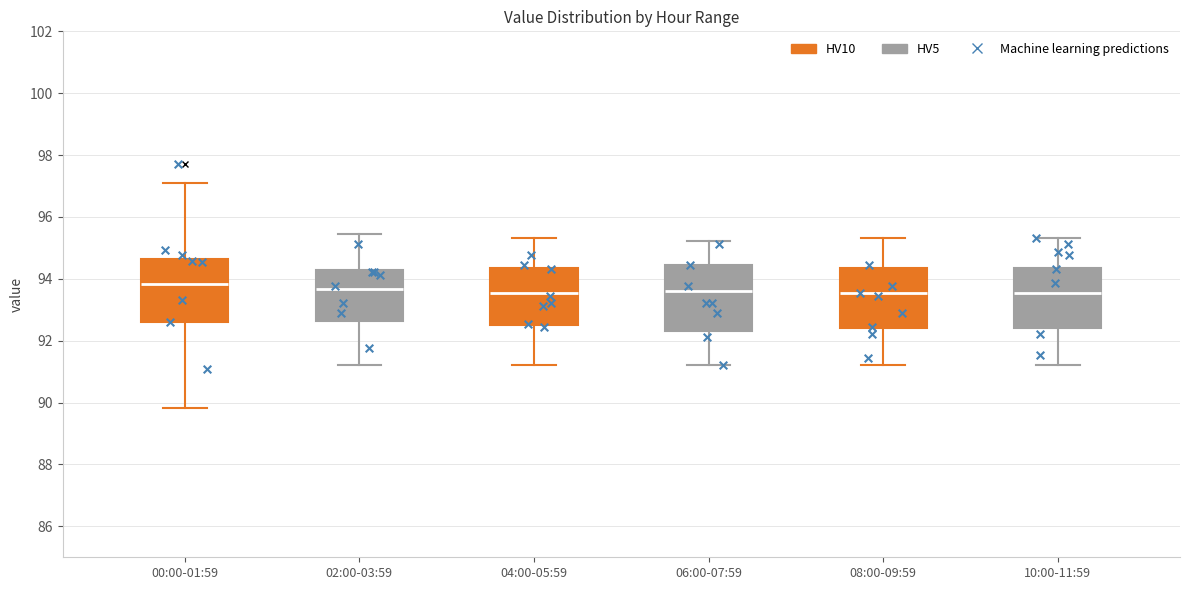

Reading left to right, read every box against the y-axis: the position of its median line, the range the box covers, and the ends of its whiskers. The values are not printed on the chart, so give them approximately, as read against the axis.

00:00-01:59: median 93.8, box 92.6 to 94.6, whiskers 89.8 to 97.2
02:00-03:59: median 93.6, box 92.6 to 94.2, whiskers 91.2 to 95.4
04:00-05:59: median 93.6, box 92.6 to 94.4, whiskers 91.2 to 95.4
06:00-07:59: median 93.6, box 92.4 to 94.4, whiskers 91.2 to 95.2
08:00-09:59: median 93.6, box 92.4 to 94.4, whiskers 91.2 to 95.4
10:00-11:59: median 93.6, box 92.4 to 94.4, whiskers 91.2 to 95.4